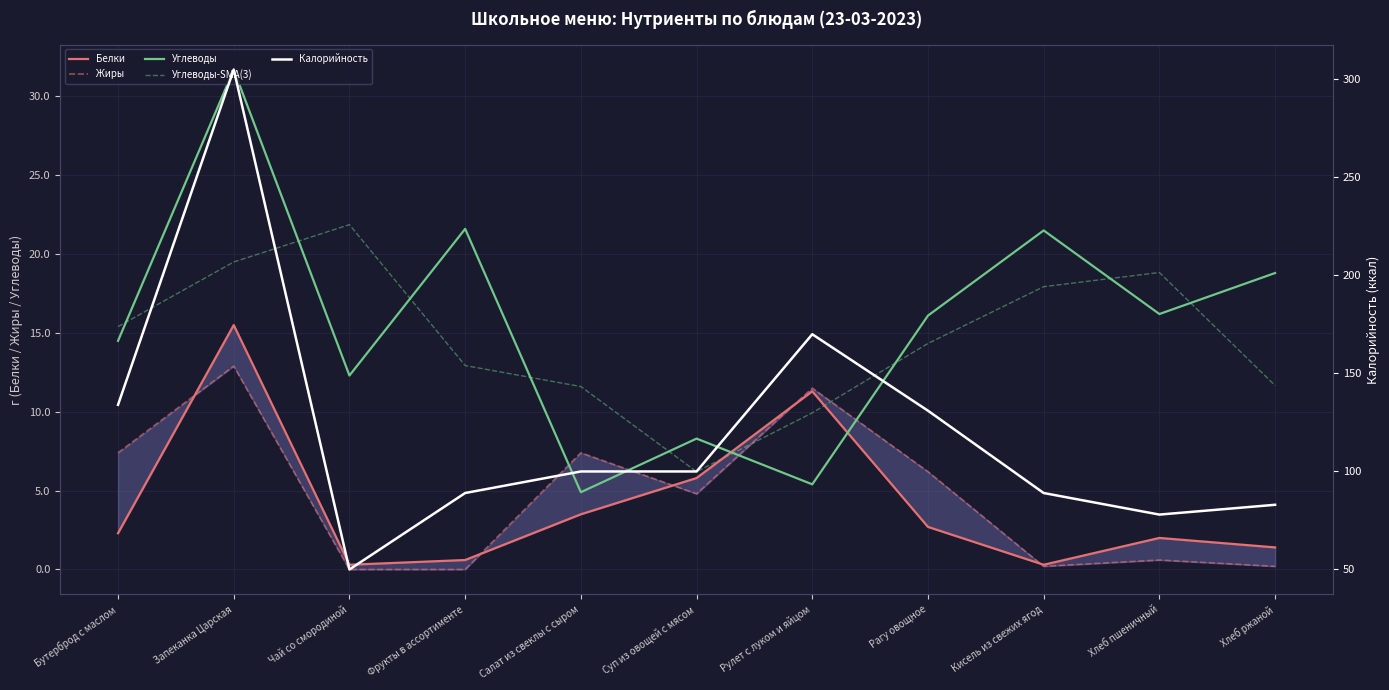

What is the total value across all series at Кисель из свежих ягод?

128.9